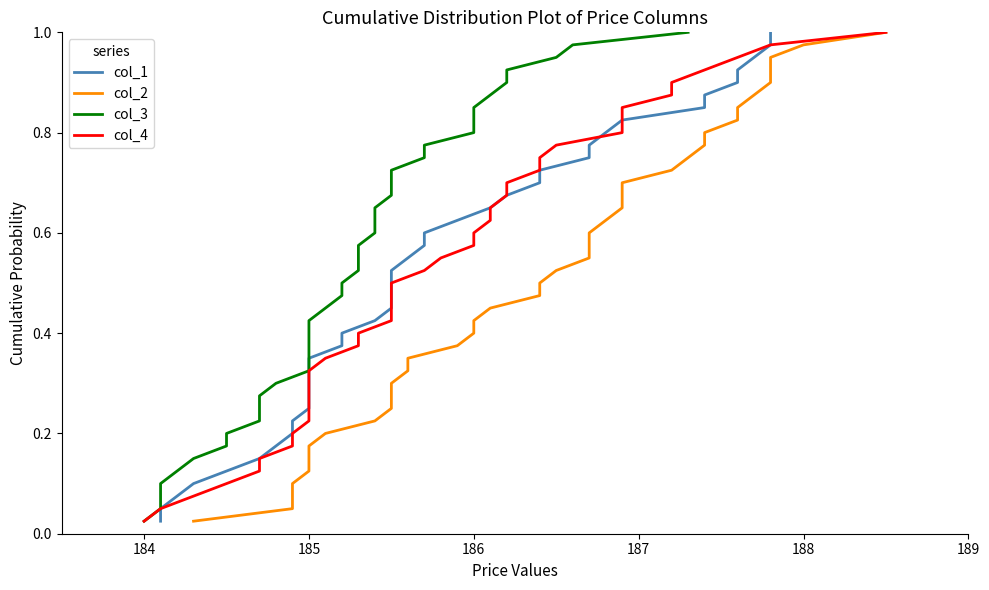

True or false: col_4 has more than 0 interior local peaks.

False